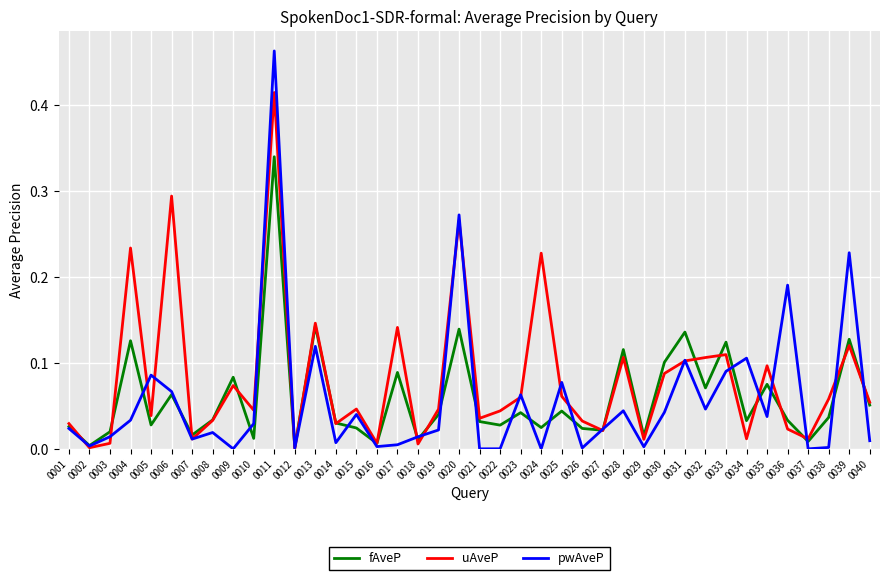

Does the chart have visible grid lines?

Yes